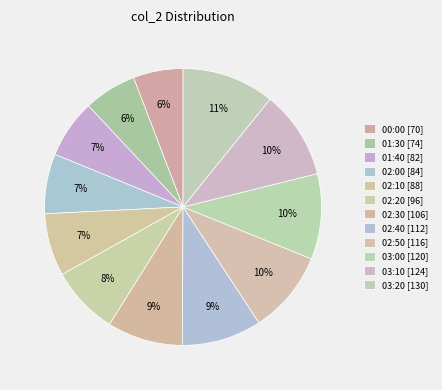

How many segments does this pie chart have?

12